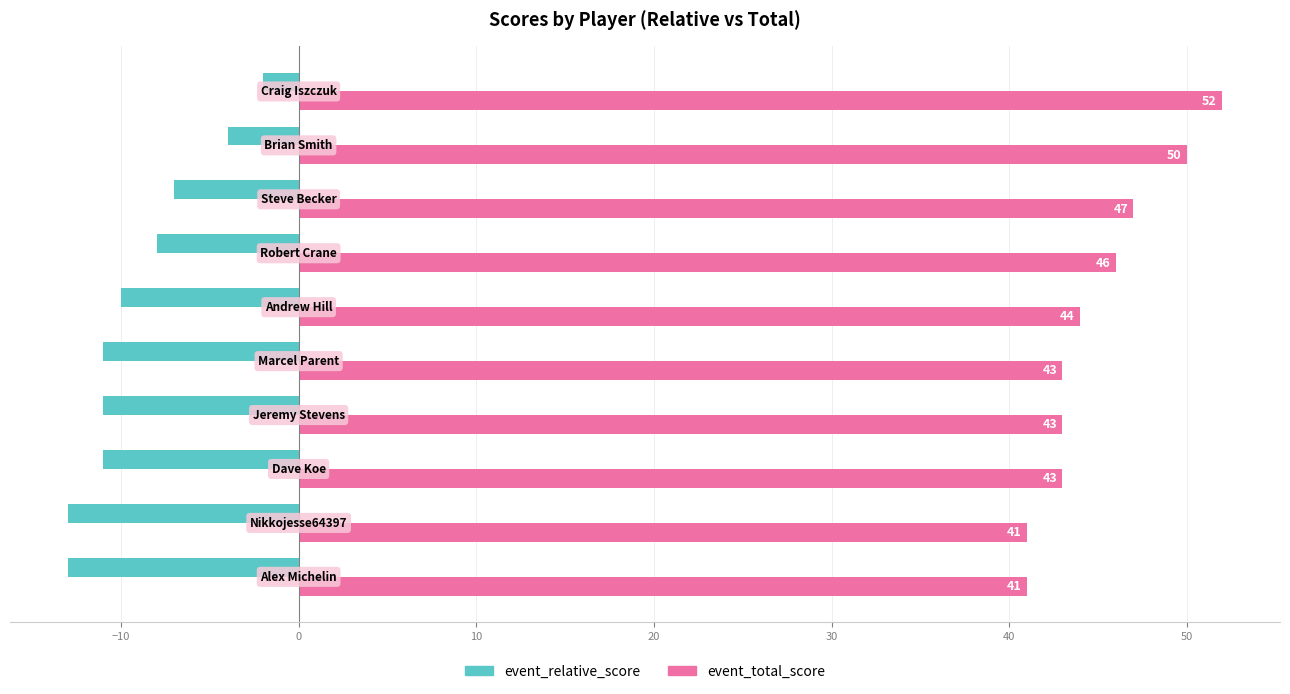

What is the minimum value for event_relative_score?

-13